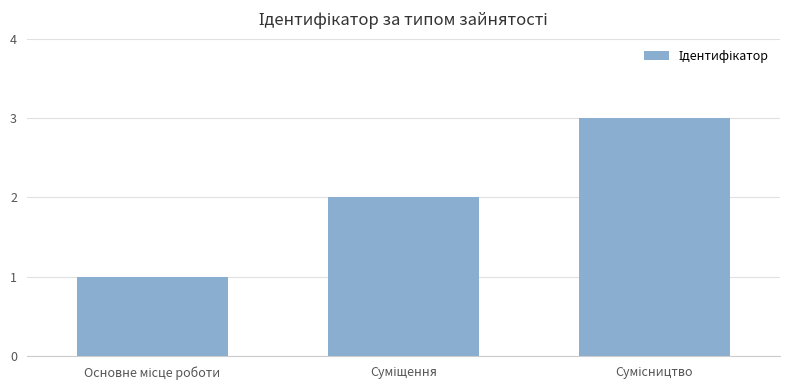

What is the greatest value displayed?

3